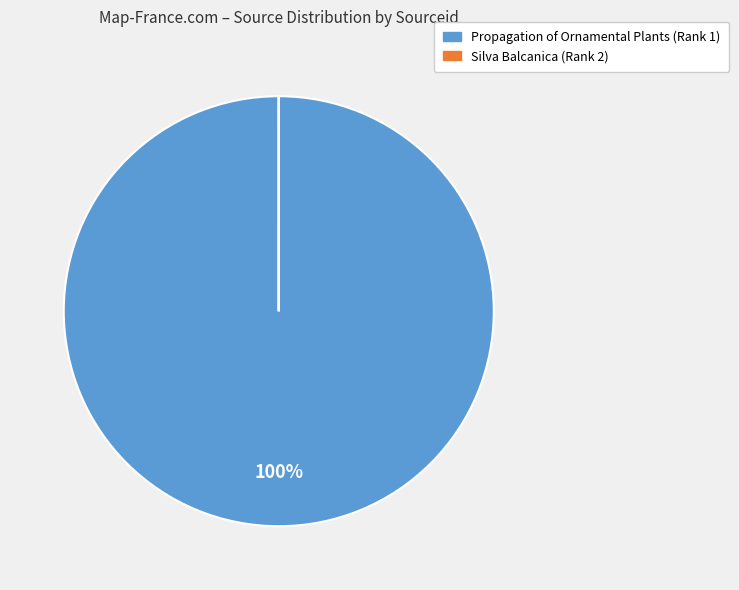

To the nearest percent, what percentage of the pie is Propagation of Ornamental Plants (Rank 1)?

100%